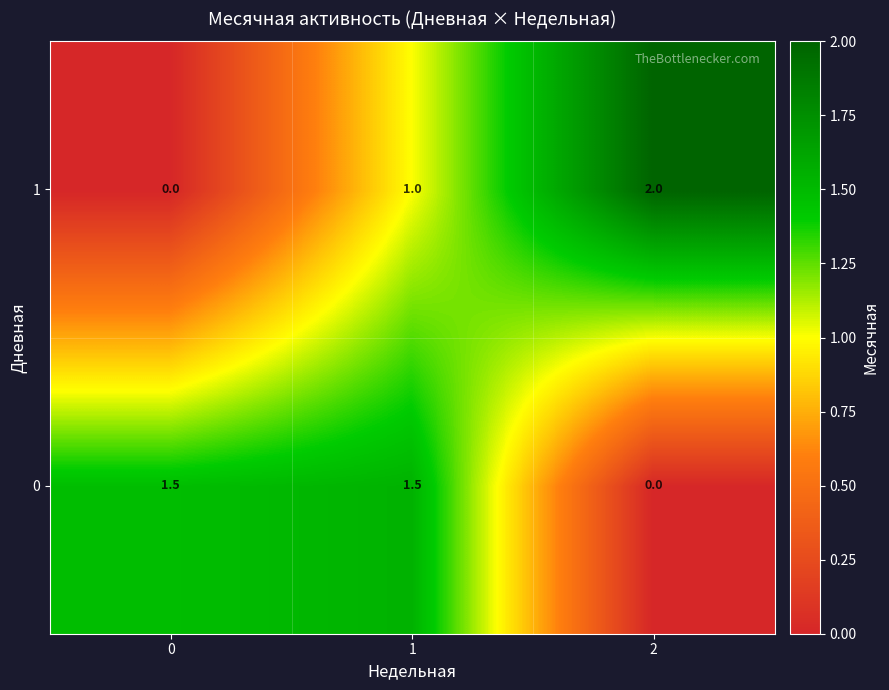

How many series are shown in this chart?

2